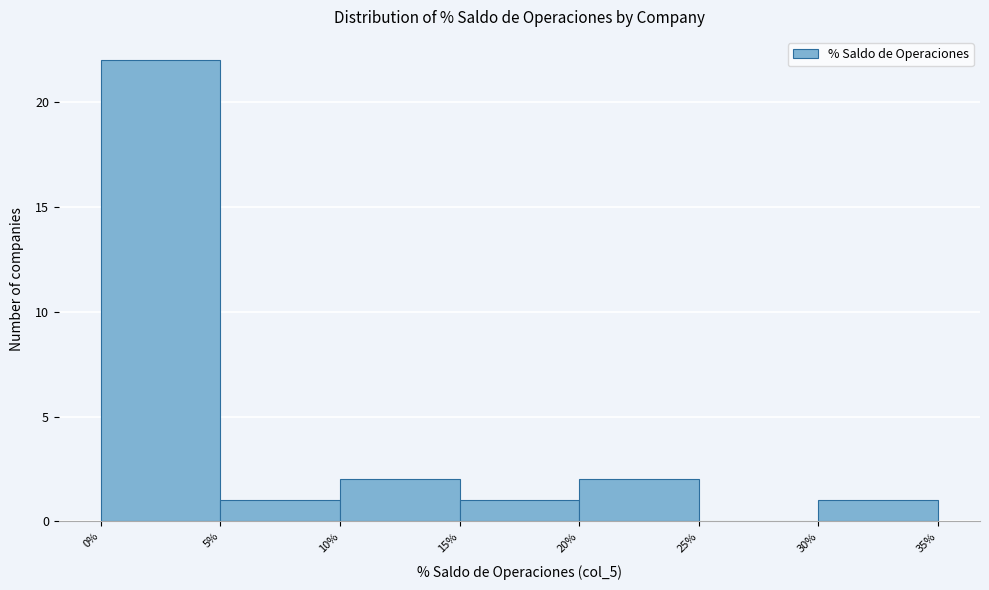

Reading left to right, list every bar in this chart as the range it spans on the x-axis followed by its height. The values are not printed on the chart, so give them approximately, as read against the axis.

0% to 5%: 22
5% to 10%: 1
10% to 15%: 2
15% to 20%: 1
20% to 25%: 2
25% to 30%: 0
30% to 35%: 1